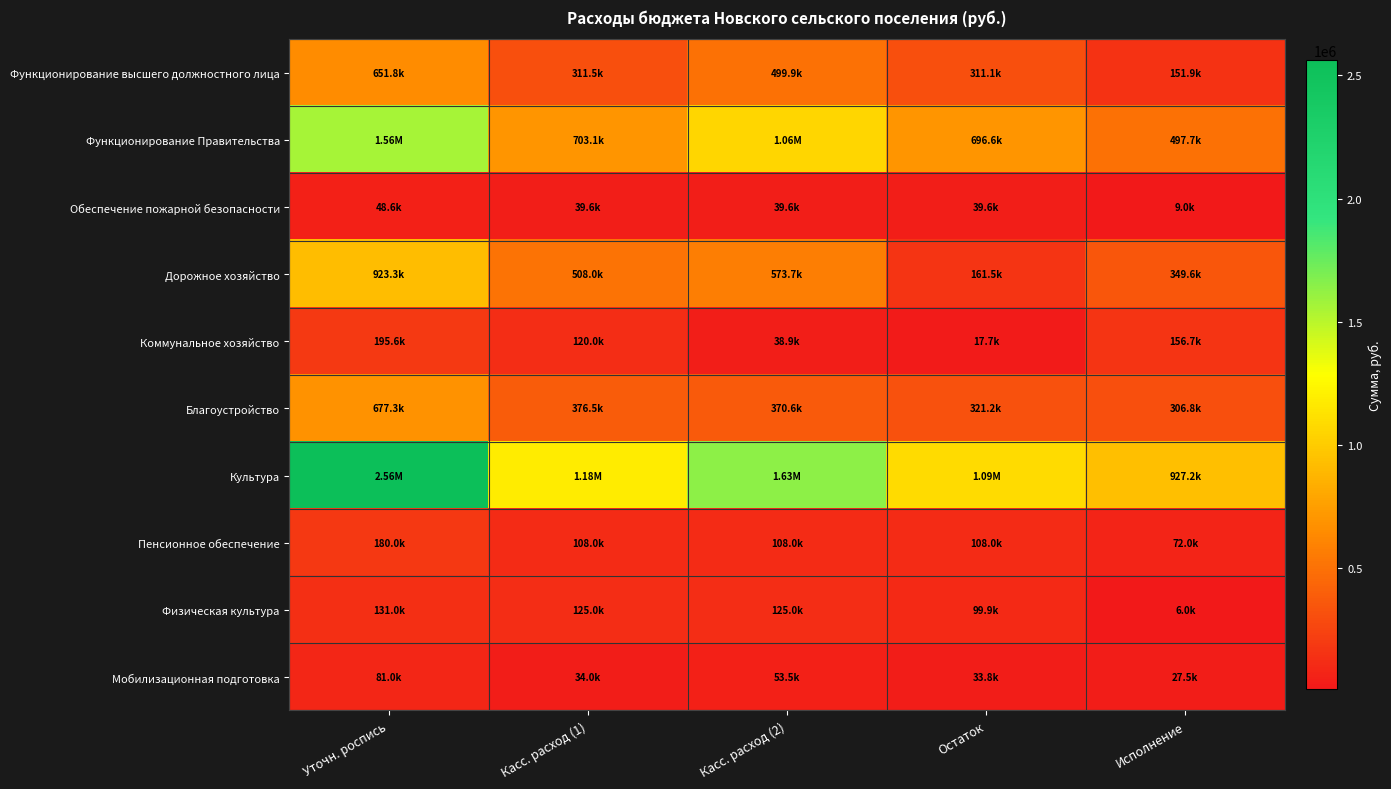

Rank the series at Уточн. роспись from lowest to highest value.

Обеспечение пожарной безопасности, Мобилизационная подготовка, Физическая культура, Пенсионное обеспечение, Коммунальное хозяйство, Функционирование высшего должностного лица, Благоустройство, Дорожное хозяйство, Функционирование Правительства, Культура